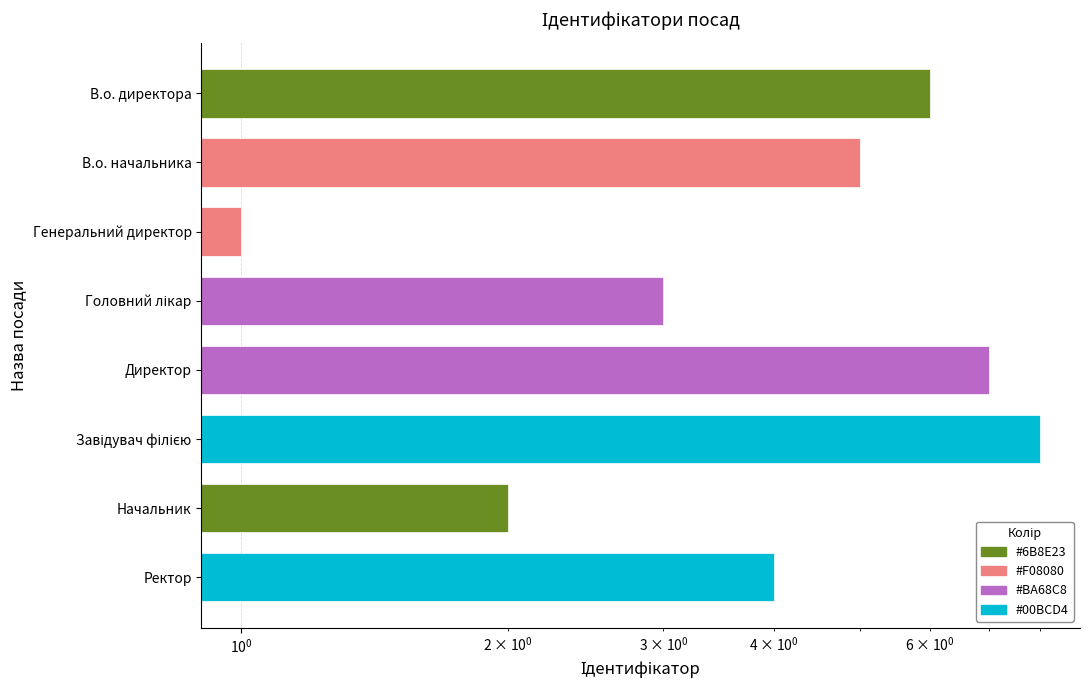

The value at Начальник is 2. True or false?

True